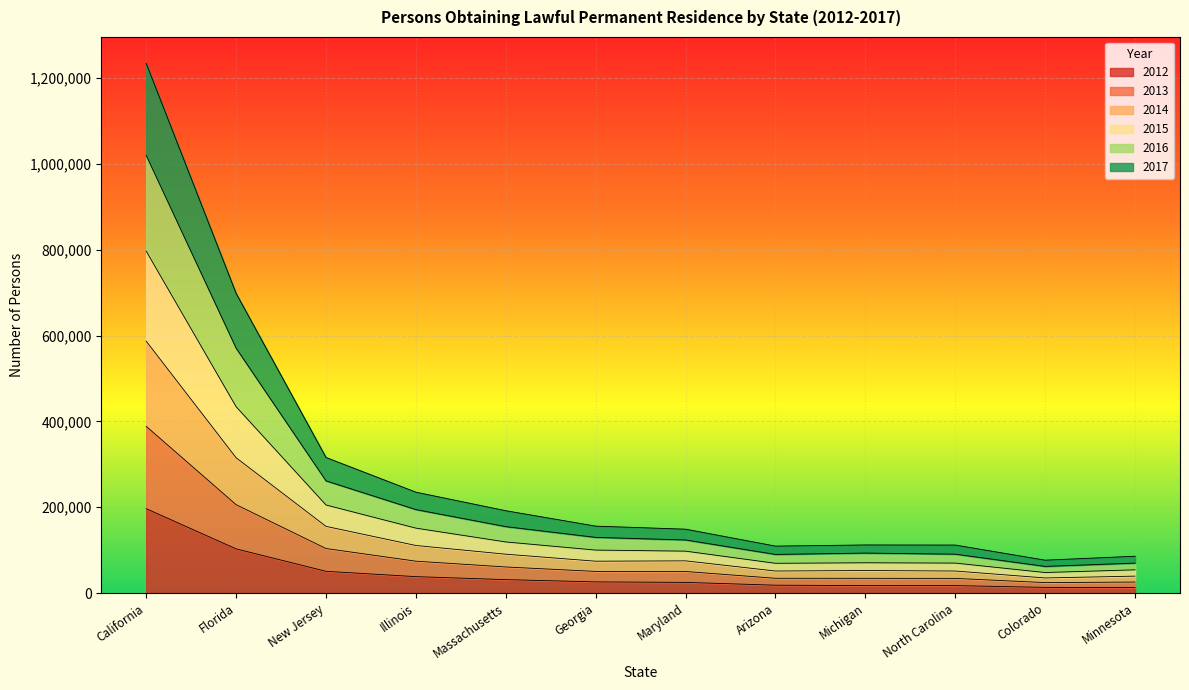

The 2014 series shows 106125 at New Jersey. True or false?

False